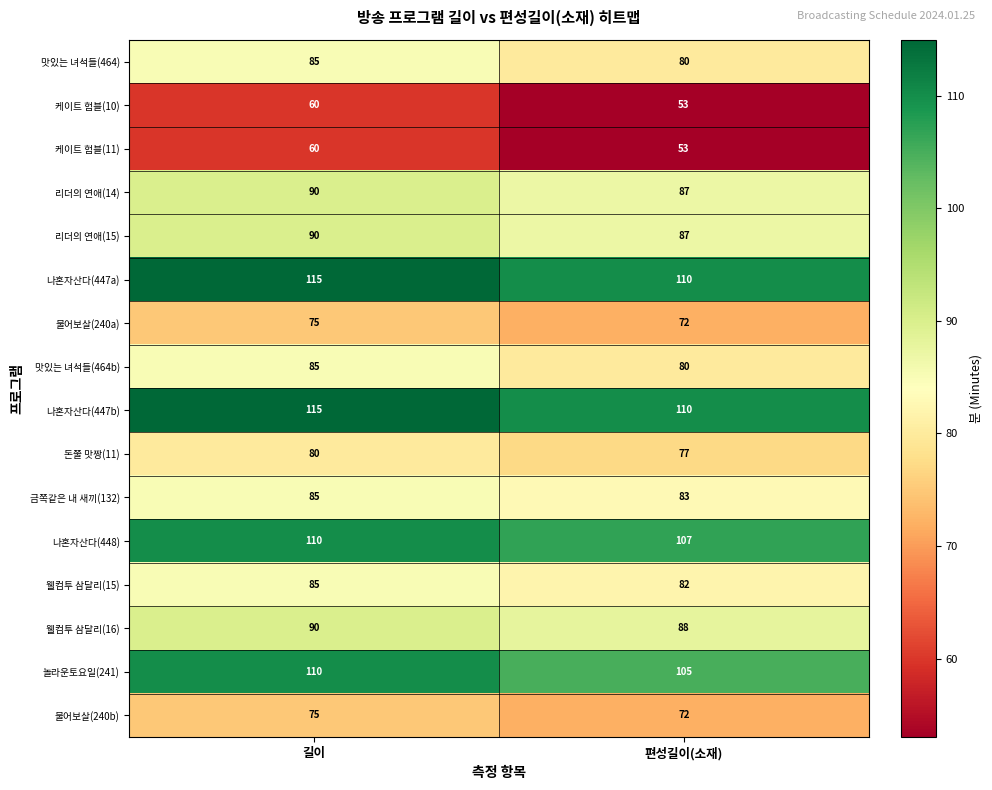

List the labels in order of 물어보살(240b) value, largest first.

길이, 편성길이(소재)